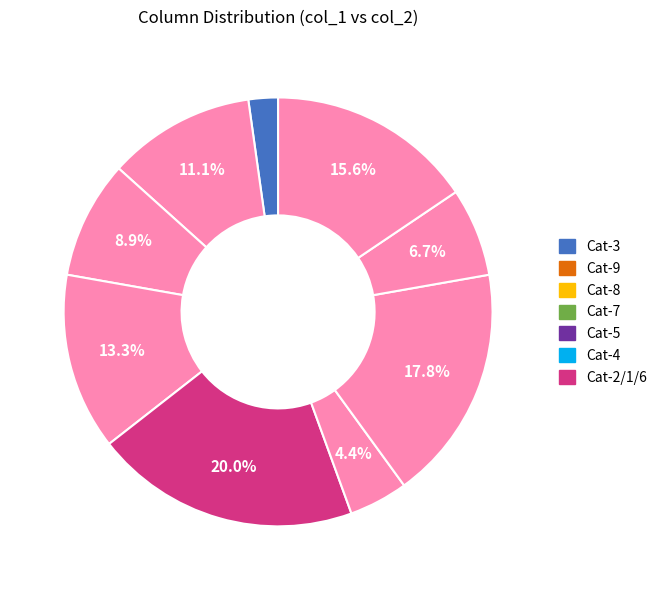

Rank the categories by value from lowest to highest.

3, 4, 1, 8, 9, 7, 6, 2, 5